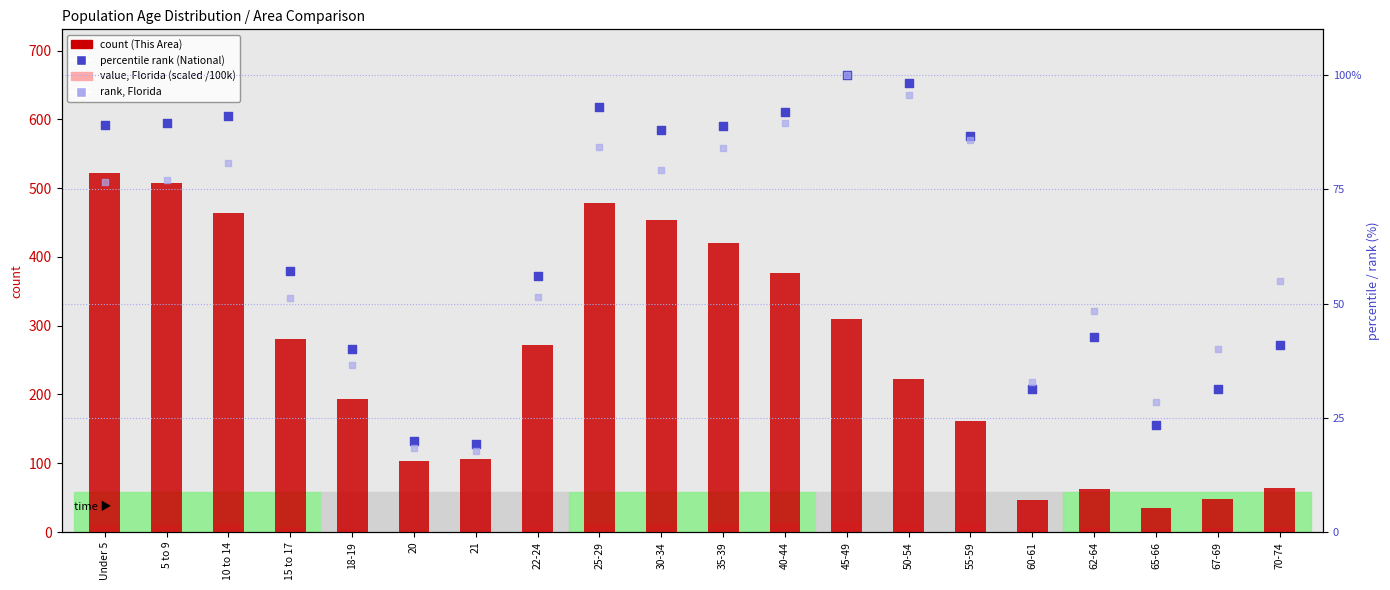

Which series reaches the maximum Y coordinate?

count (This Area)